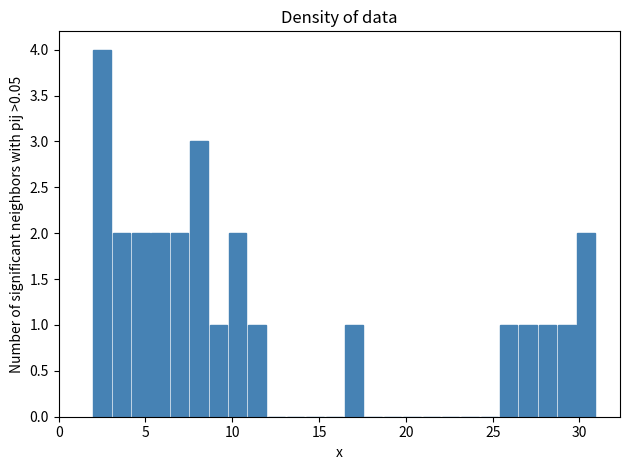

Read against the x-axis, roughly where is the centre of the tallest bar?

2.5